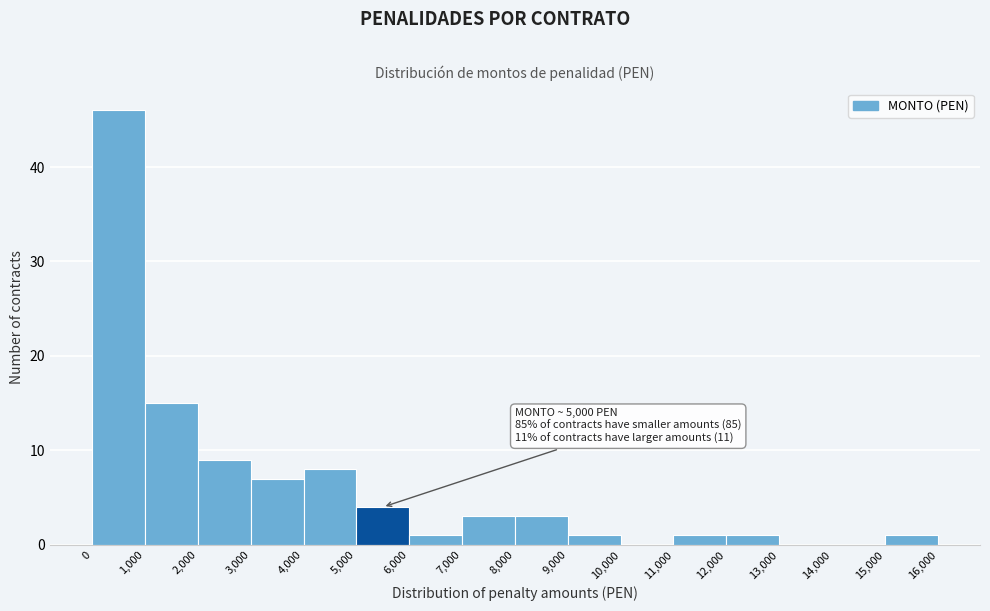

Over which range of the x-axis is the bar tallest?

0 to 1,000